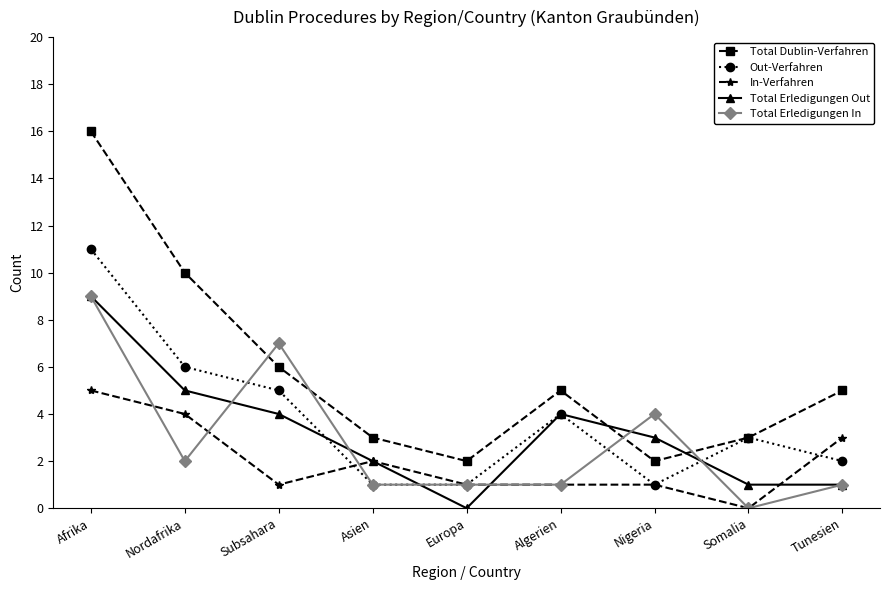

What is the total value across all series at Afrika?

50